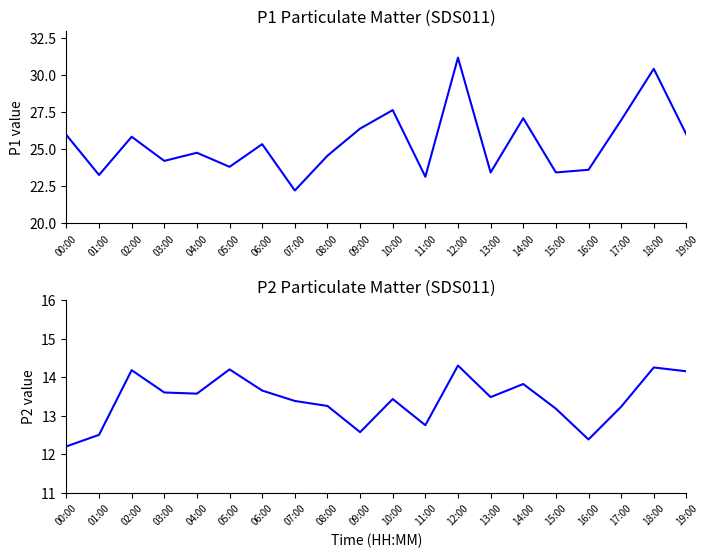

True or false: P2 and P1 intersect in this chart.

False